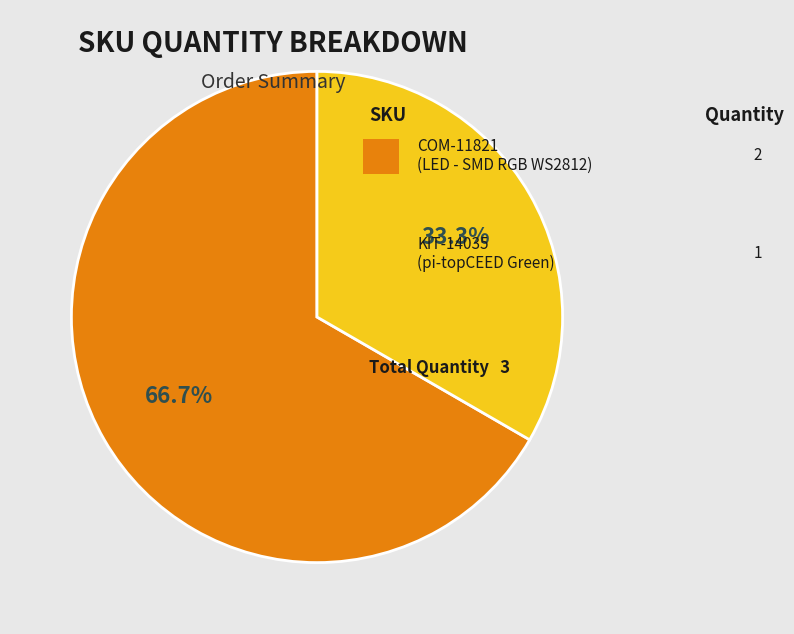

Count the number of slices in the pie.

2